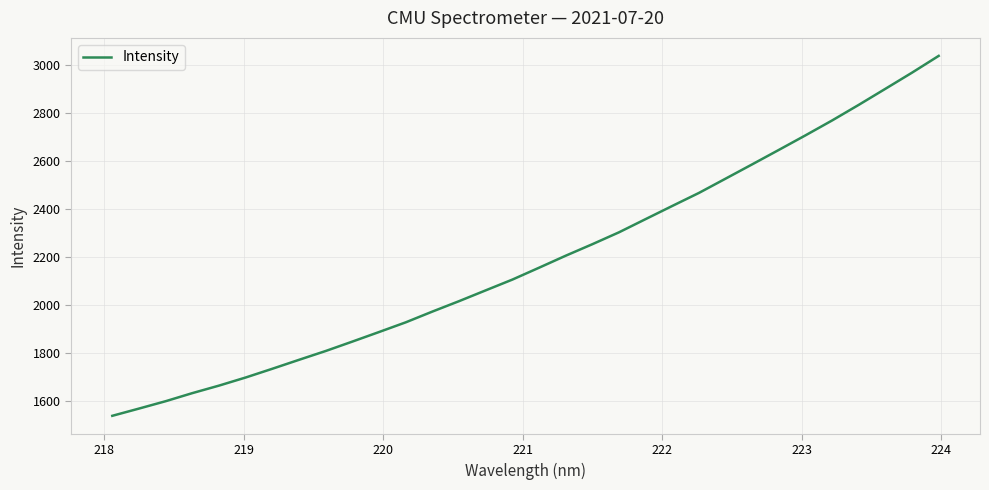

What is the difference between the maximum and minimum values?

1496.7